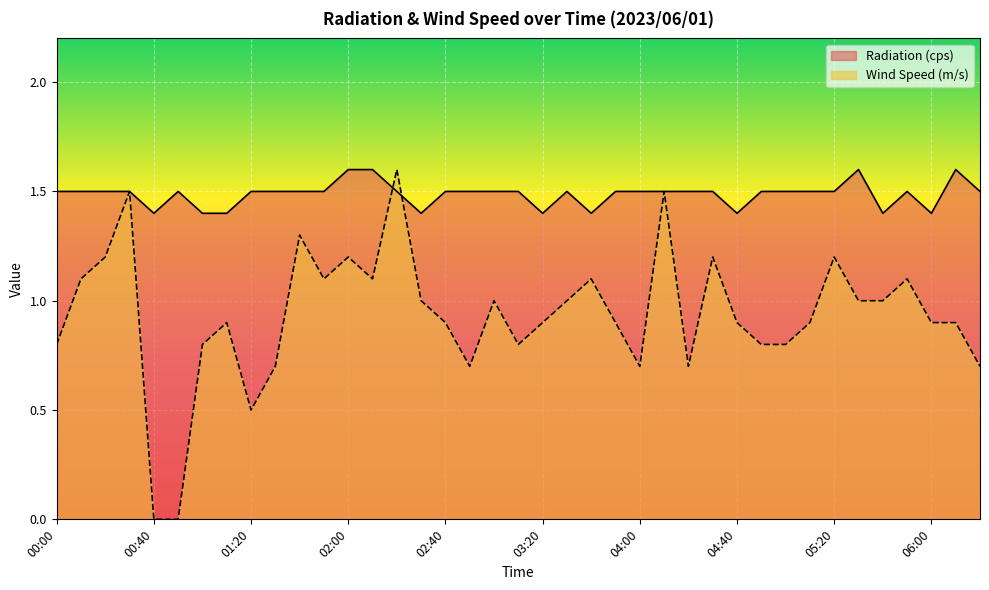

Between which two adjacent categories do Wind Speed (m/s) and Radiation (cps) first intersect?

02:10 and 02:20